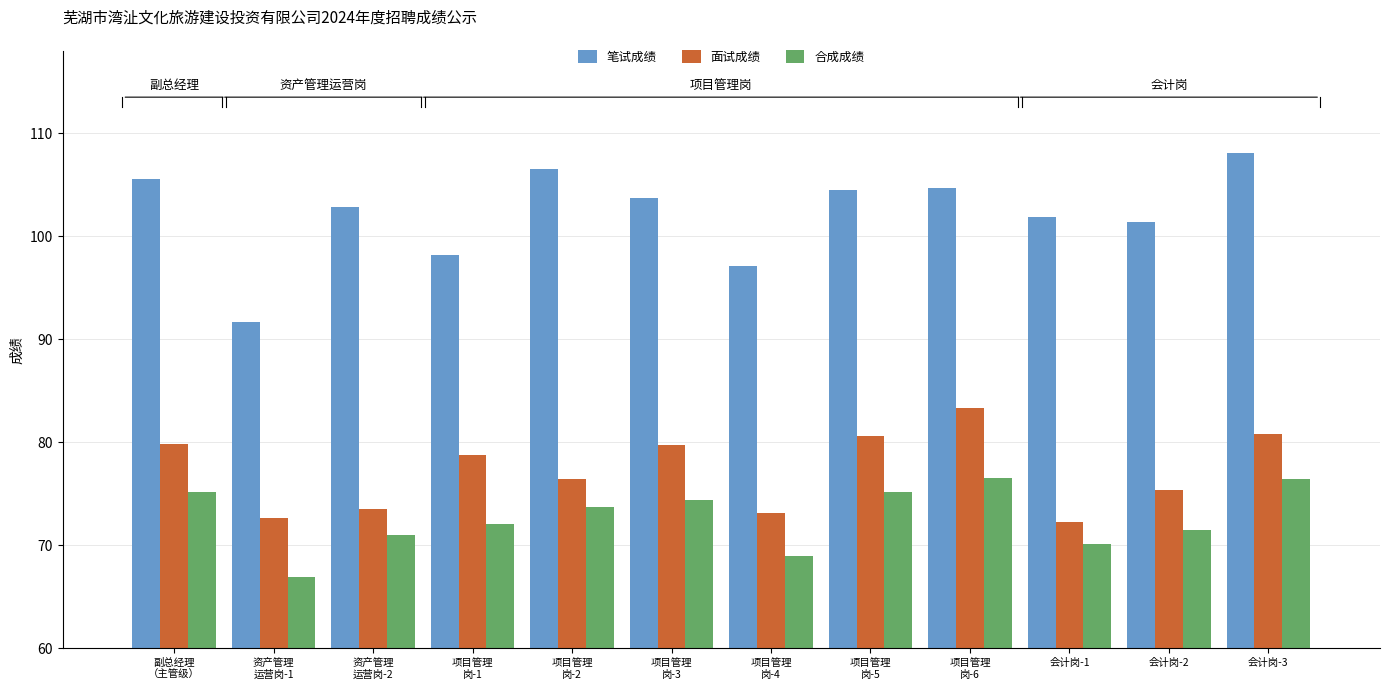

What is the difference between the 合成成绩 values at 副总经理
（主管级） and 项目管理
岗-4?

6.2